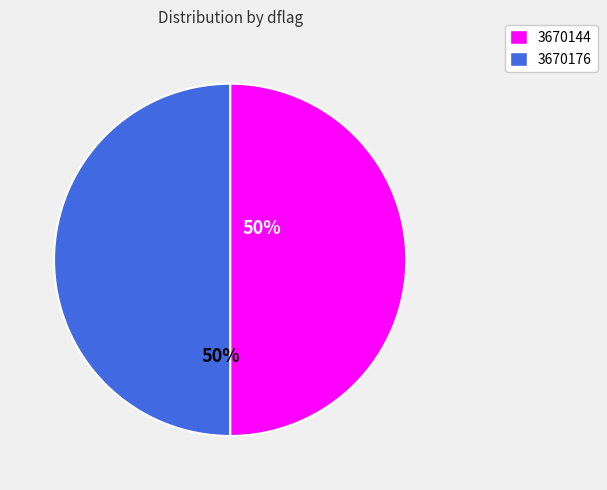

Combined, do 3670144 and 3670176 account for over 50%?

Yes